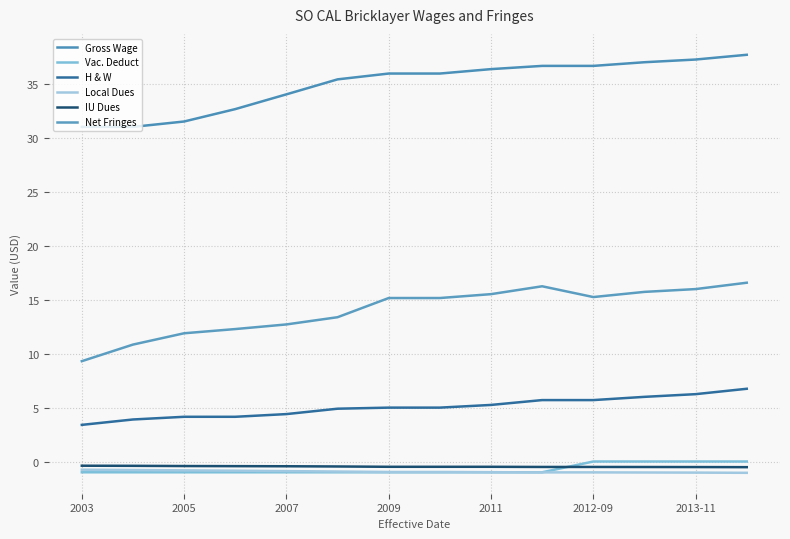

In Net Fringes, how many points are lower than both neighbors (excluding endpoints)?

1